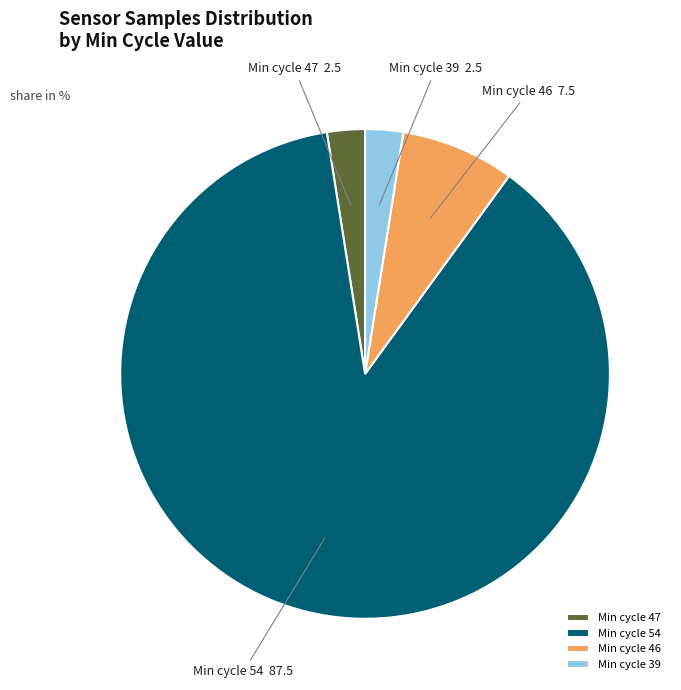

The Min cycle 39 slice represents 3% of the pie. True or false?

True